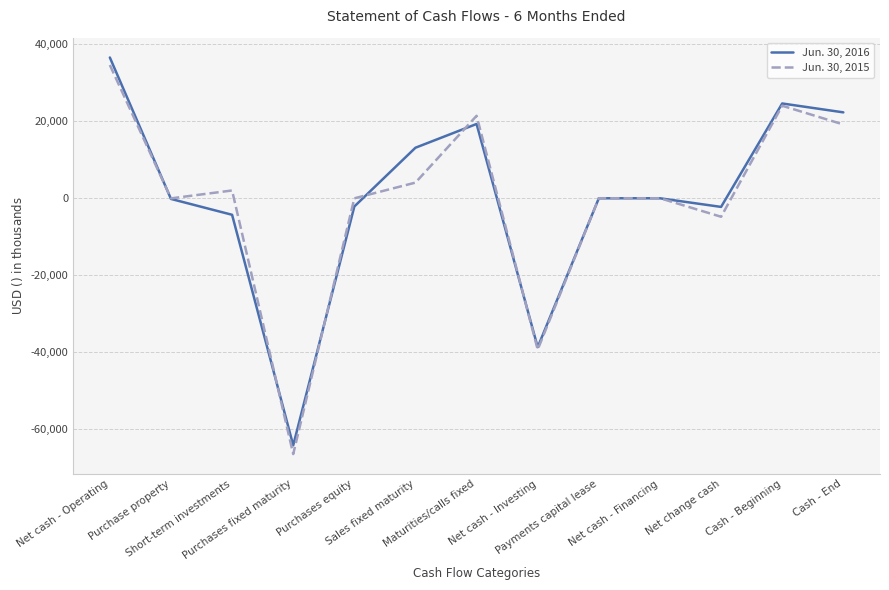

What is the average value of the Jun. 30, 2016 series?

260